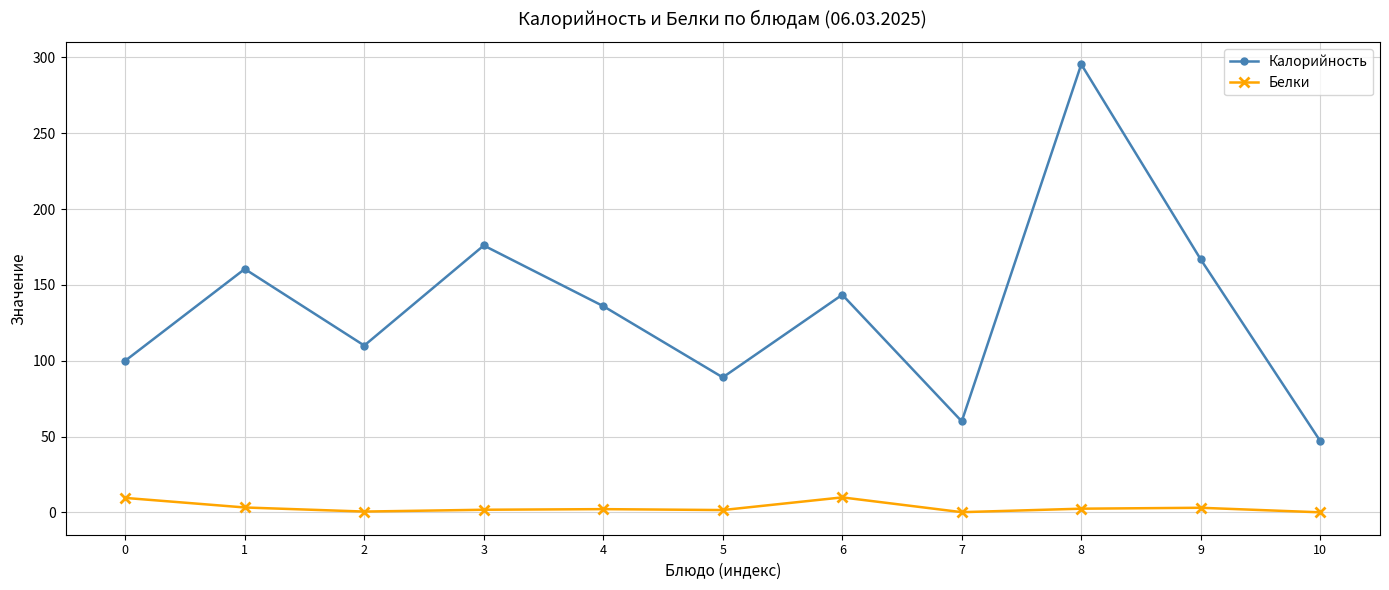

At which label is Калорийность closest to 171?

9